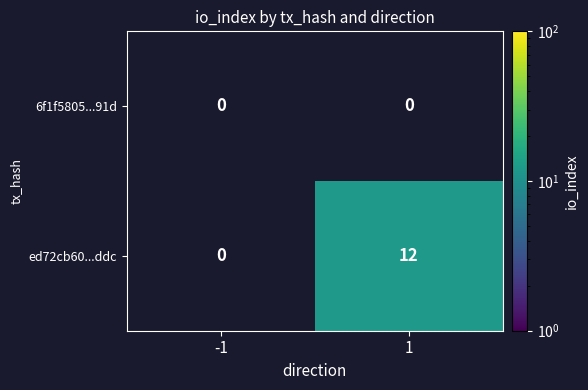

The ed72cb60...ddc series shows 3 at 1. True or false?

False